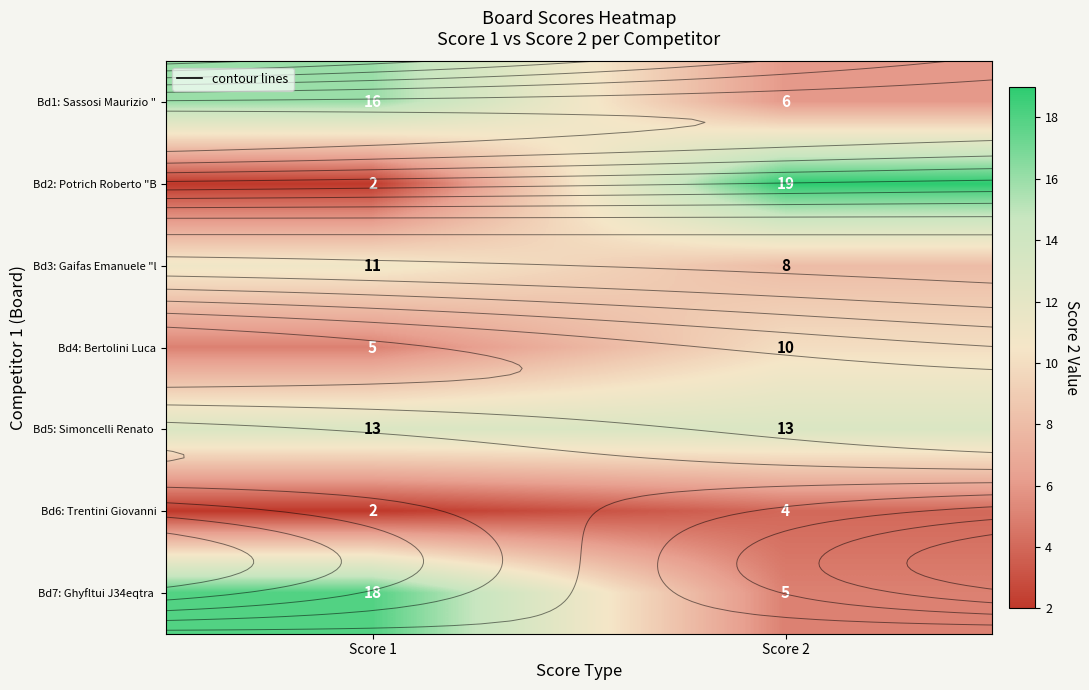

What is the difference between the Bd2: Potrich Roberto "B values at Score 1 and Score 2?

17